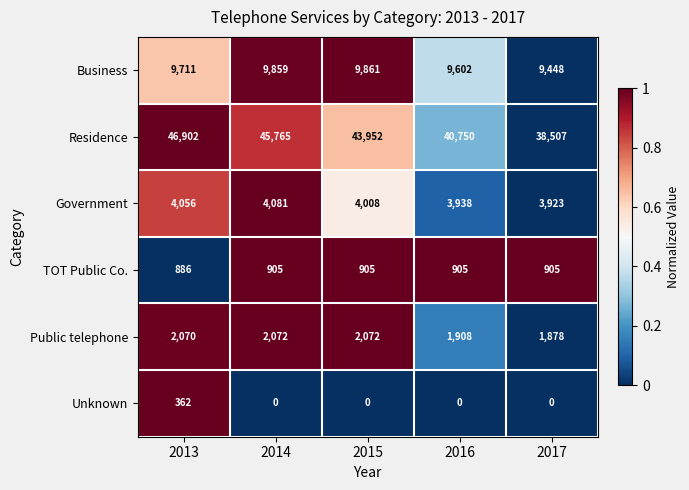

Reading left to right, transcribe all the data shown in this chart.

Business: 9711	9859	9861	9602	9448
Residence: 46902	45765	43952	40750	38507
Government: 4056	4081	4008	3938	3923
TOT Public Co.: 886	905	905	905	905
Public telephone: 2070	2072	2072	1908	1878
Unknown: 362	0	0	0	0